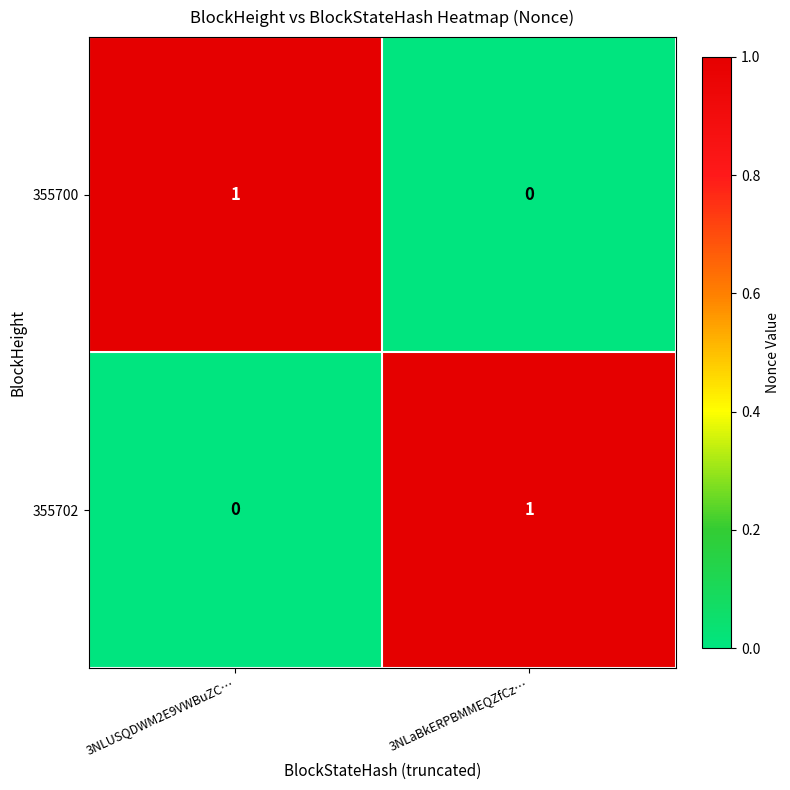

True or false: 355702 has a value of 0 at 3NLaBkERPBMMEQZfCz….

False